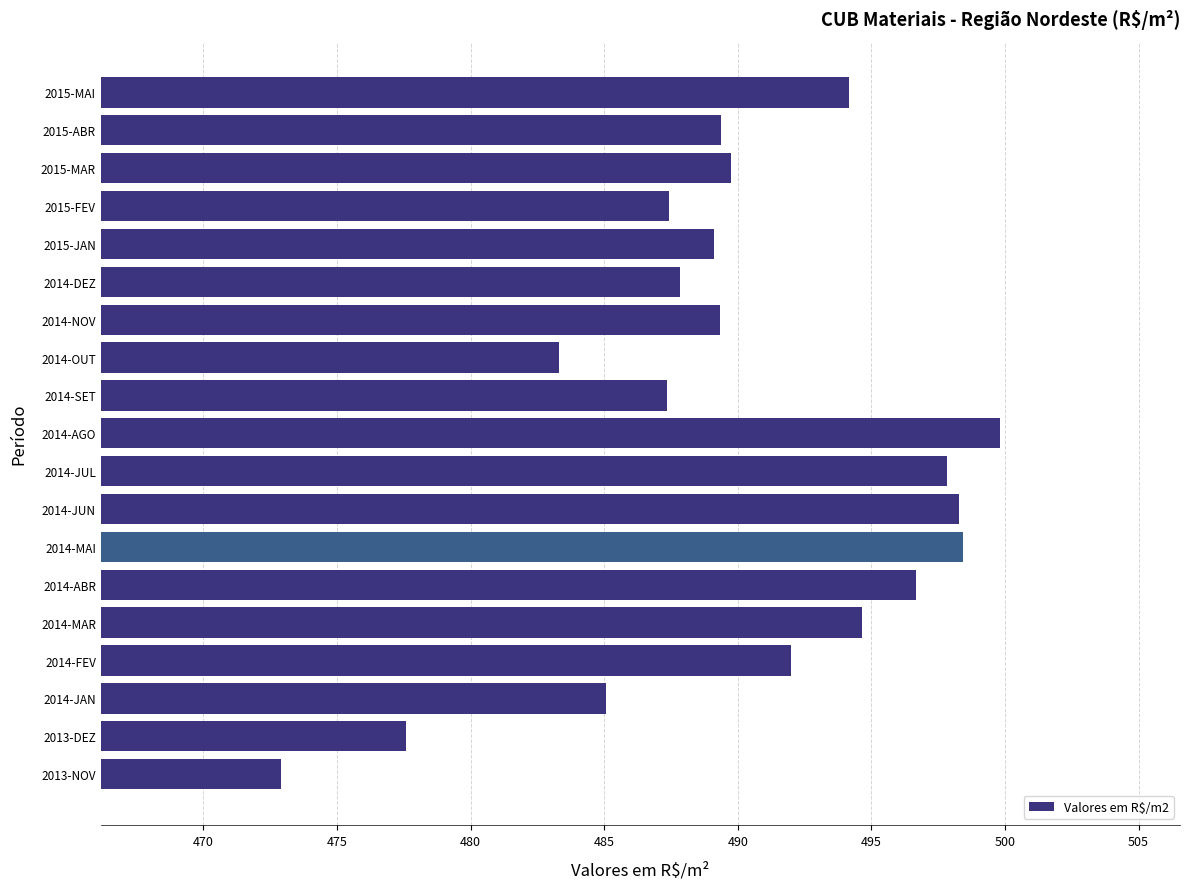

What value does the data have at 2015-MAI?

494.2